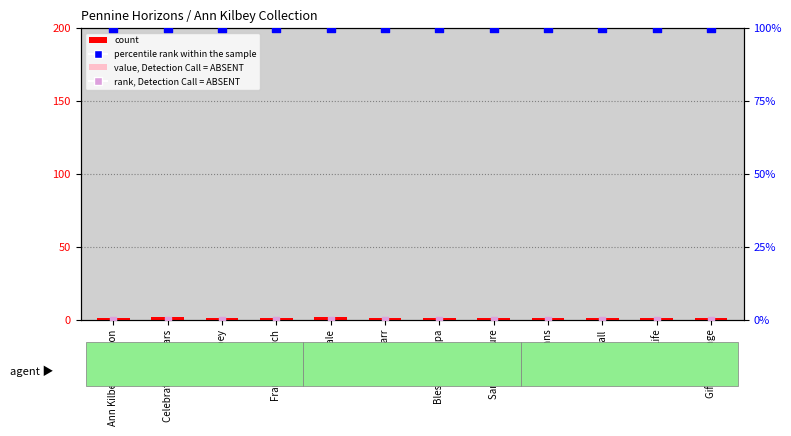

Which series contains the lowest Y value?

value, Detection Call = ABSENT